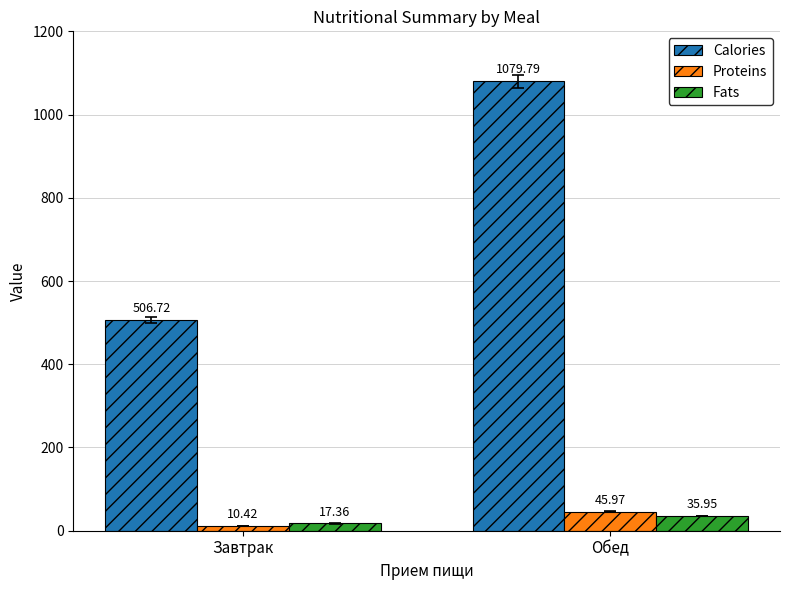

Which series has the largest total across all categories?

Calories